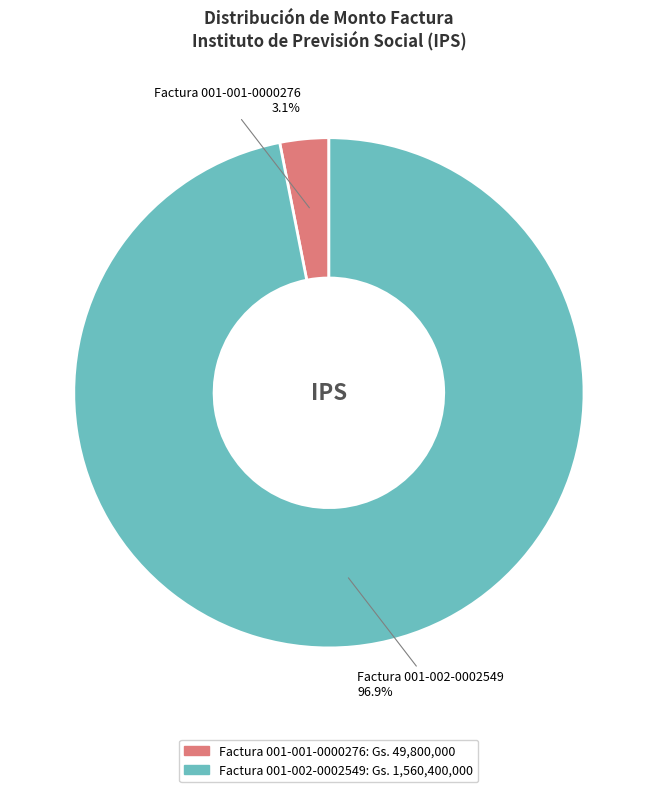

To the nearest percent, what percentage of the pie is Factura 001-002-0002549?

97%